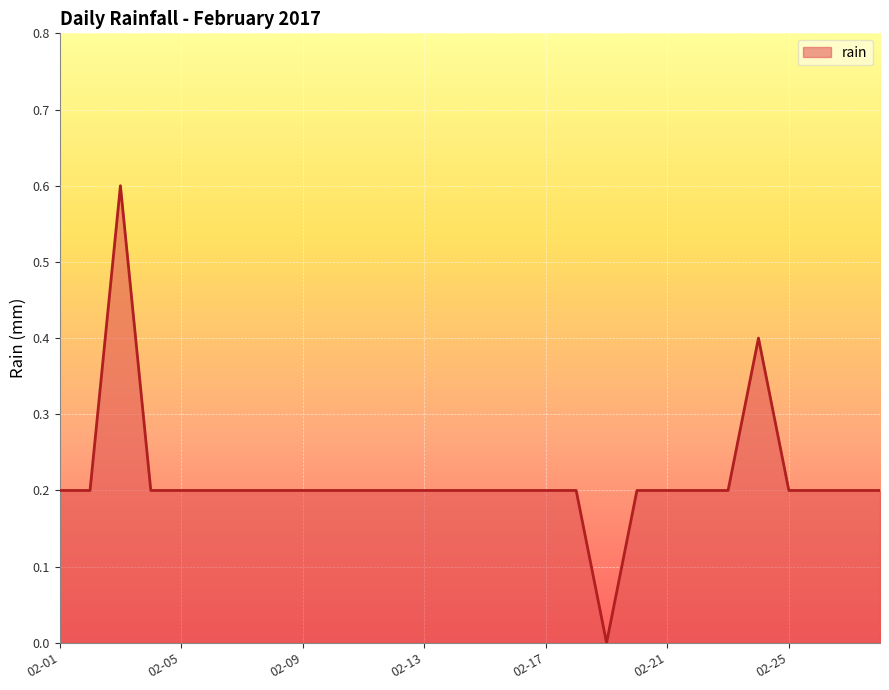

Count the number of data series in this chart.

1